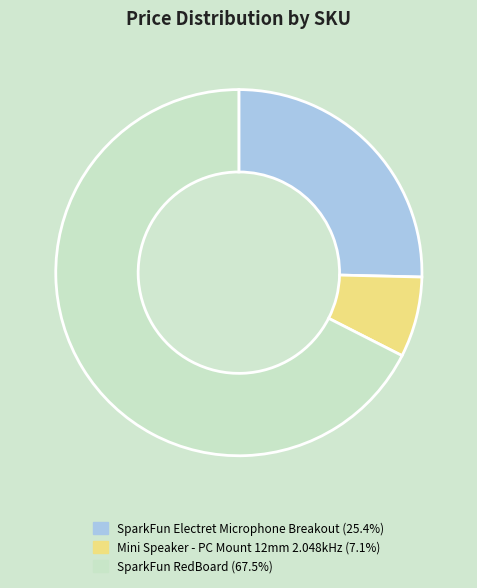

Is there a majority slice in this chart?

Yes